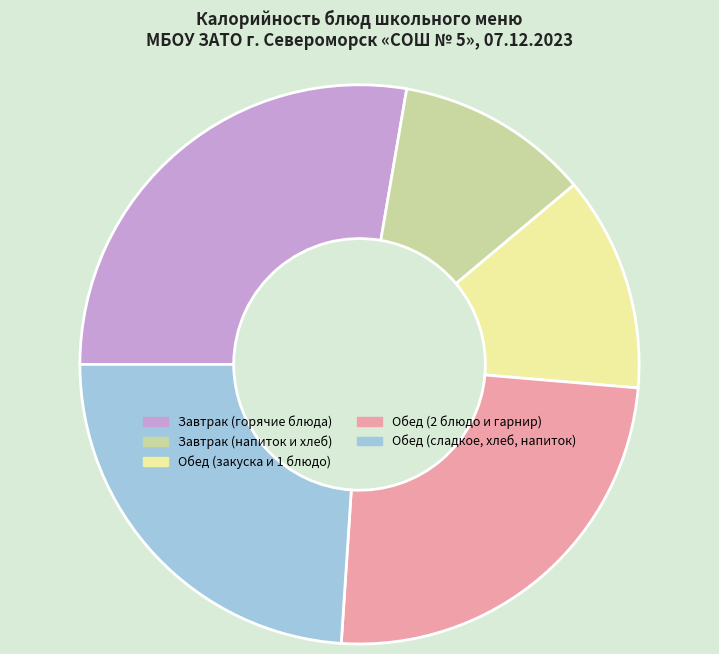

Does any single category account for the majority?

No